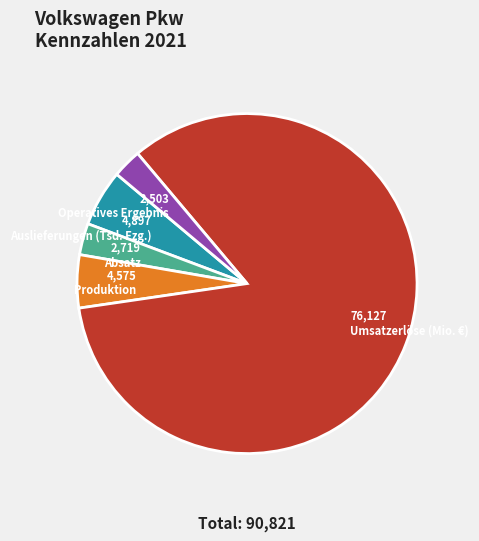

Is there any slice that represents more than half of the pie?

Yes